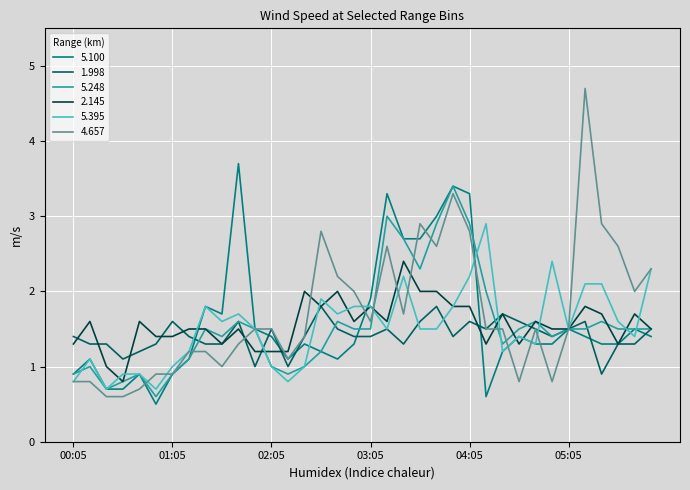

List the series in order of their peak value, lowest first.

1.998, 2.145, 5.395, 5.248, 5.100, 4.657